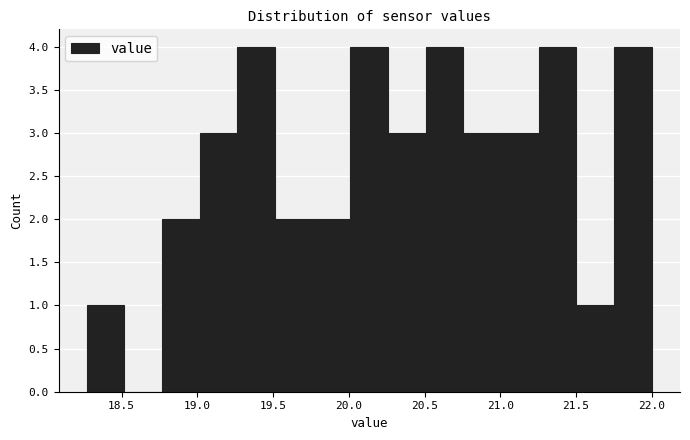

Reading left to right, transcribe this chart: for each bar, give the range it covers on the x-axis and its height. Neither the bar edges nor the heights are printed on the chart, so give them approximately, as read against the axes.

18.25 to 18.50: 1
18.50 to 18.75: 0
18.75 to 19.00: 2
19.00 to 19.25: 3
19.25 to 19.50: 4
19.50 to 19.75: 2
19.75 to 20.00: 2
20.00 to 20.25: 4
20.25 to 20.50: 3
20.50 to 20.75: 4
20.75 to 21.00: 3
21.00 to 21.25: 3
21.25 to 21.50: 4
21.50 to 21.75: 1
21.75 to 22.00: 4